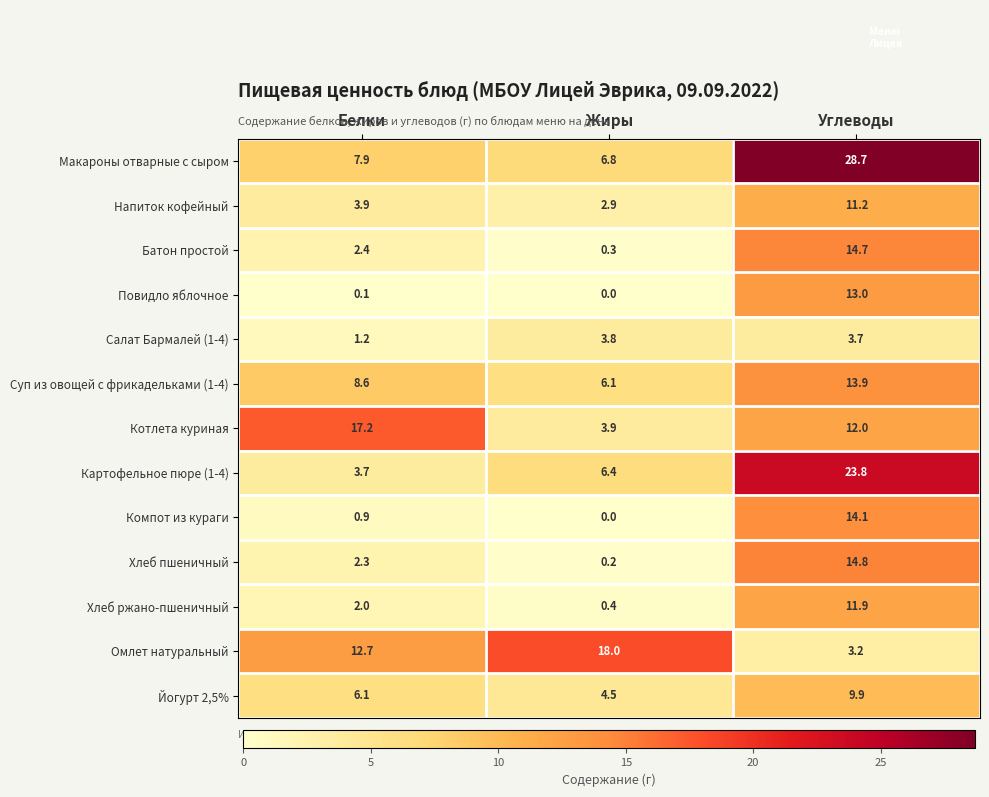

Which category has the lowest value in the Хлеб ржано-пшеничный series?

Жиры